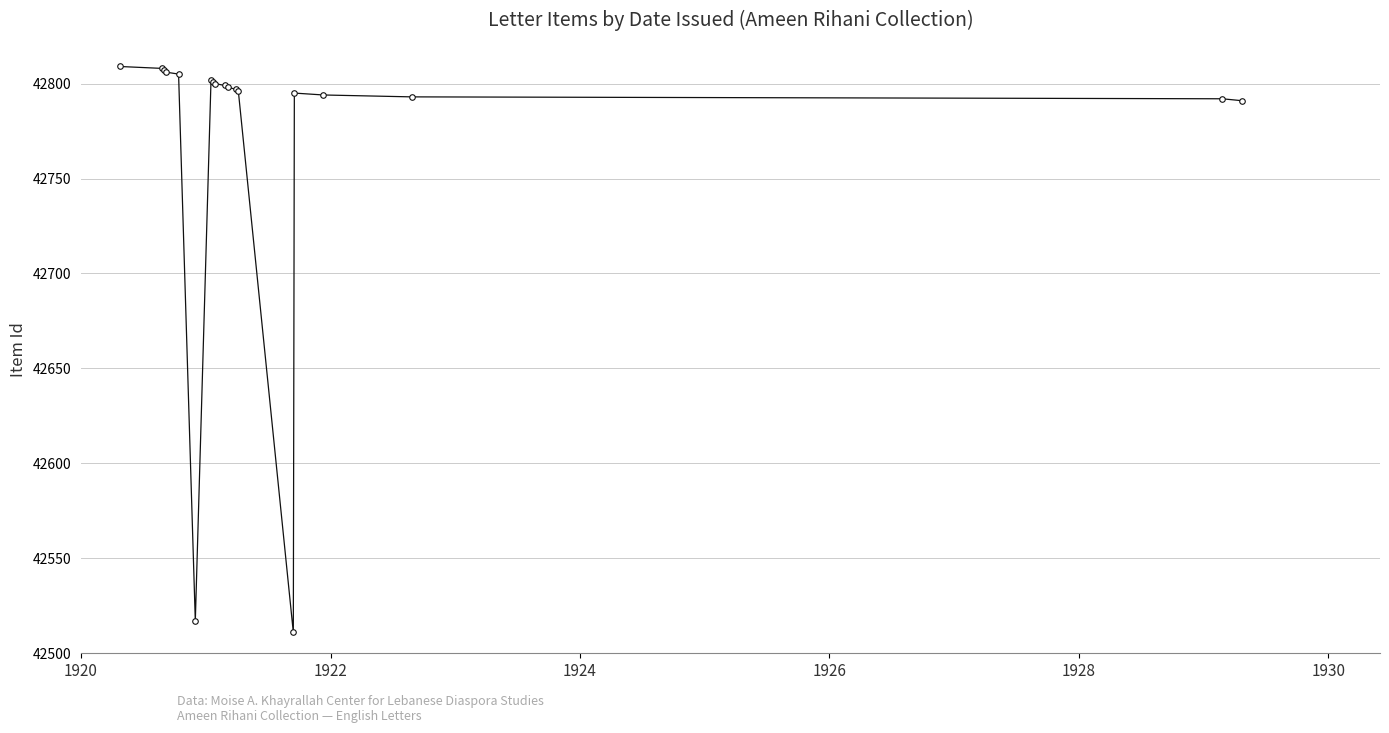

What is the value of the 12th point from the left?

42797